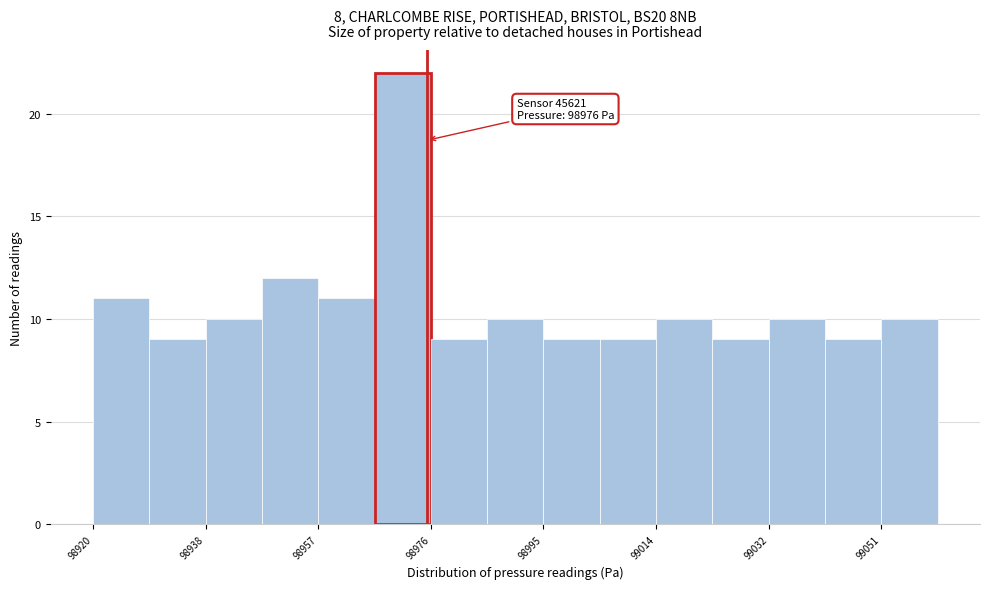

Over which range of the x-axis is the bar tallest?

98967.0 to 98976.4